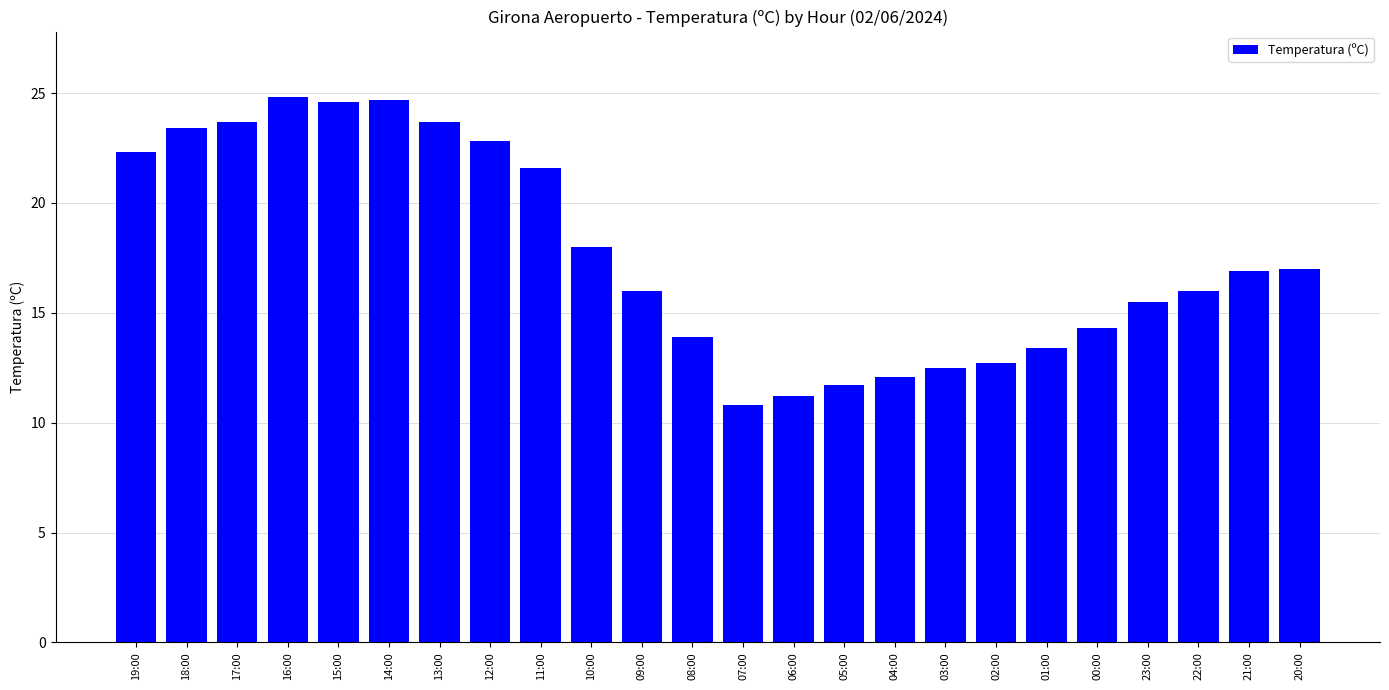

Which has a higher value, 01:00 or 22:00?

22:00